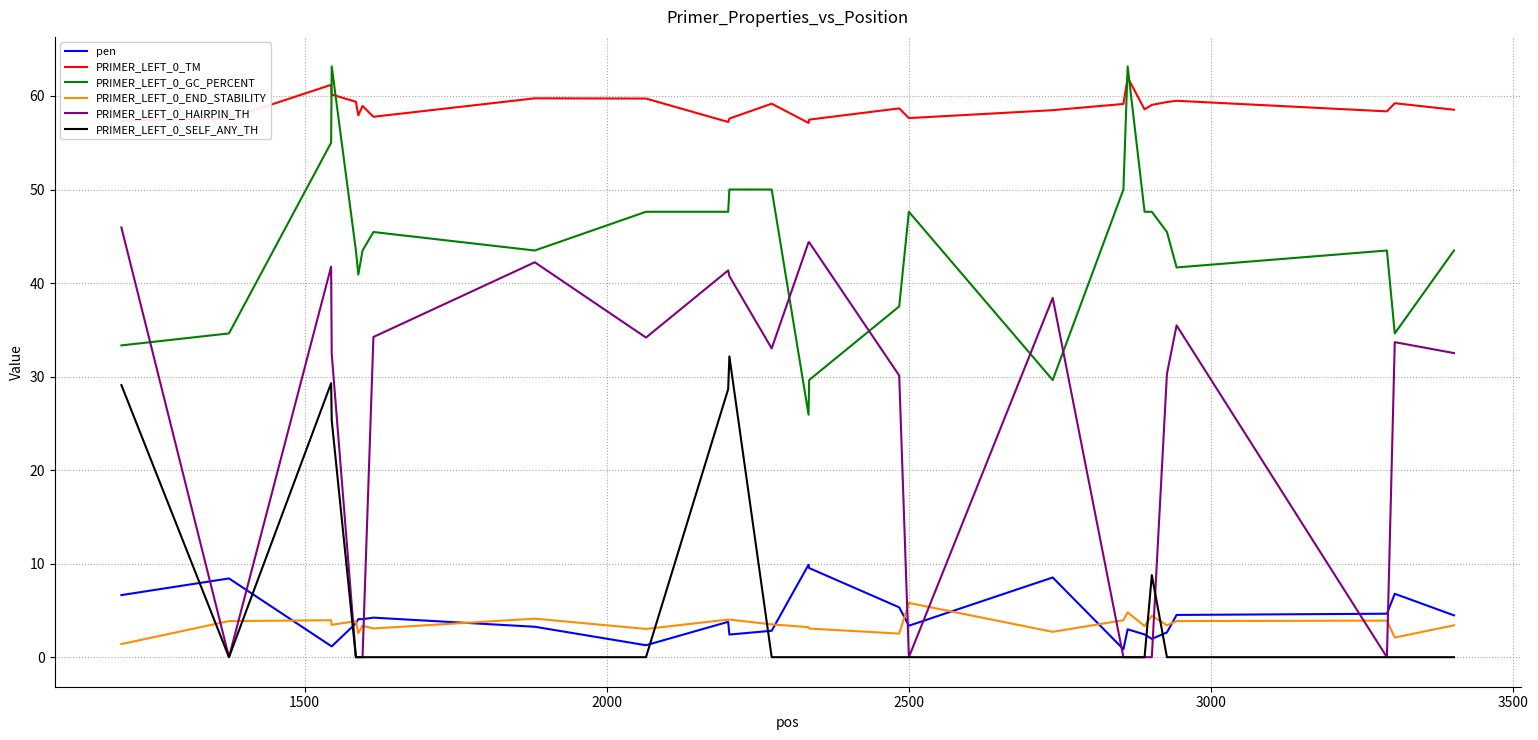

Which series has the widest spread of values?

PRIMER_LEFT_0_HAIRPIN_TH